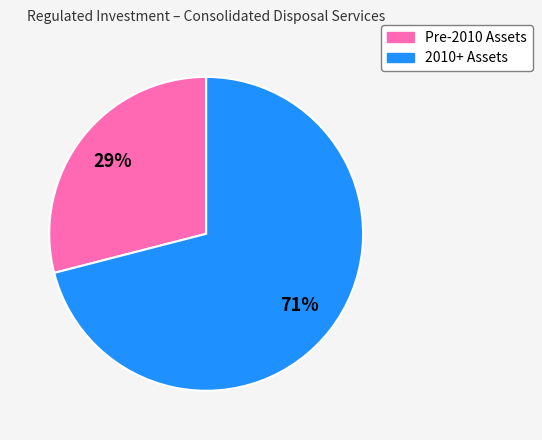

Count the number of slices in the pie.

2